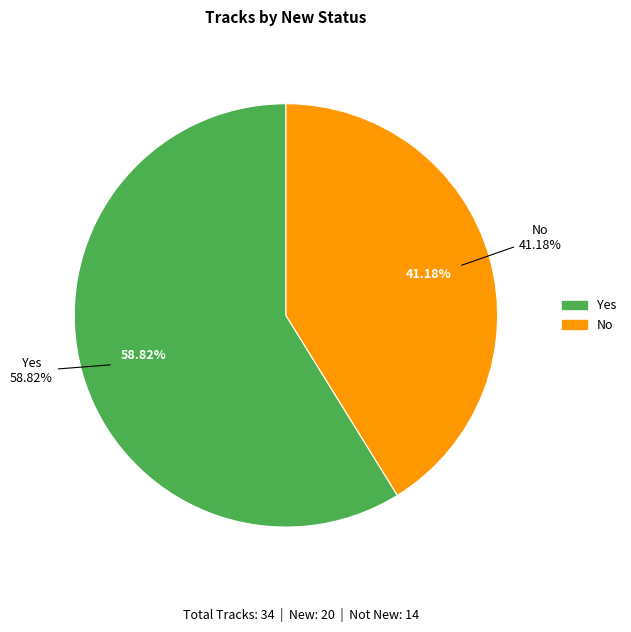

Rank the categories by value from highest to lowest.

Yes, No